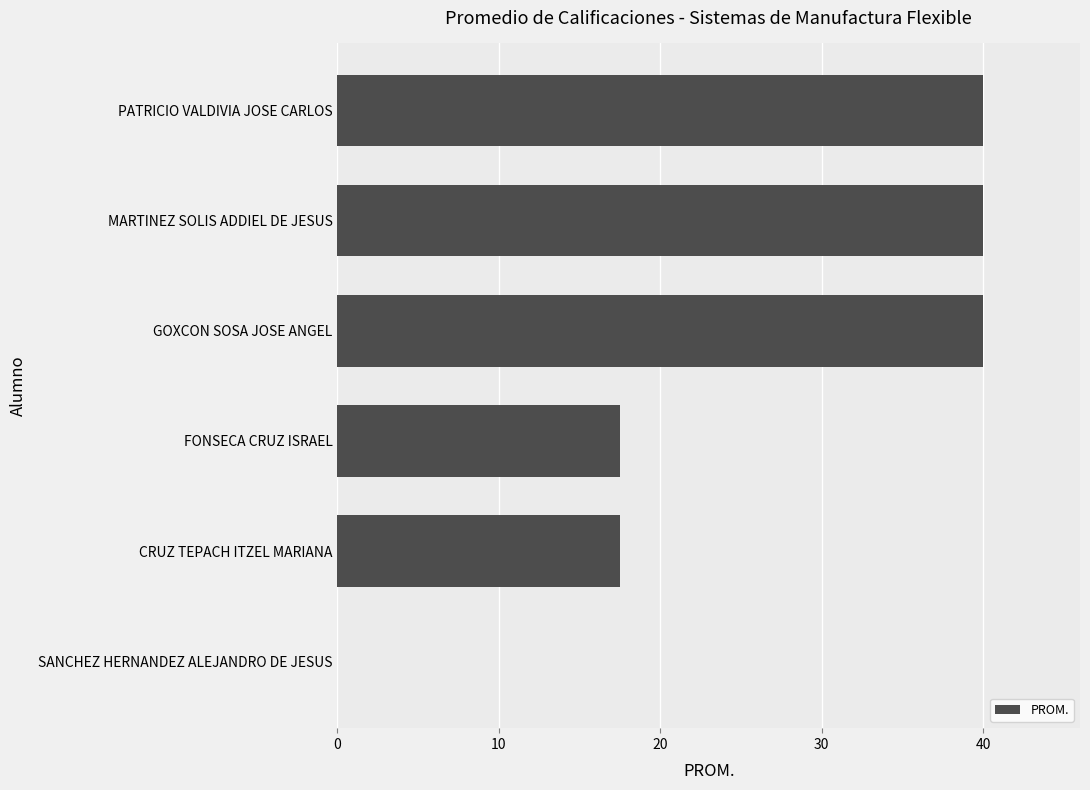

What is the average value?

25.8